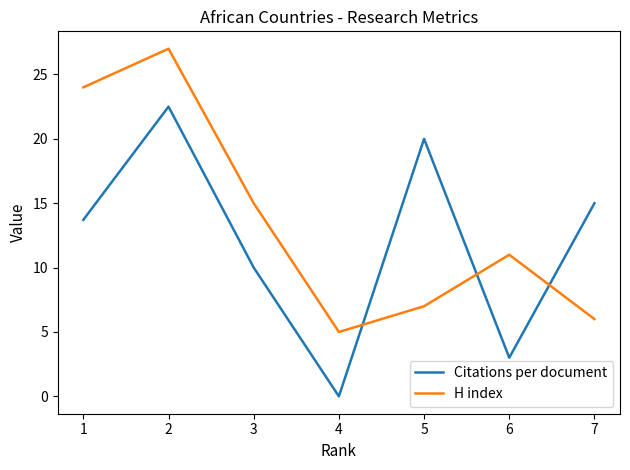

True or false: Citations per document and H index intersect in this chart.

True